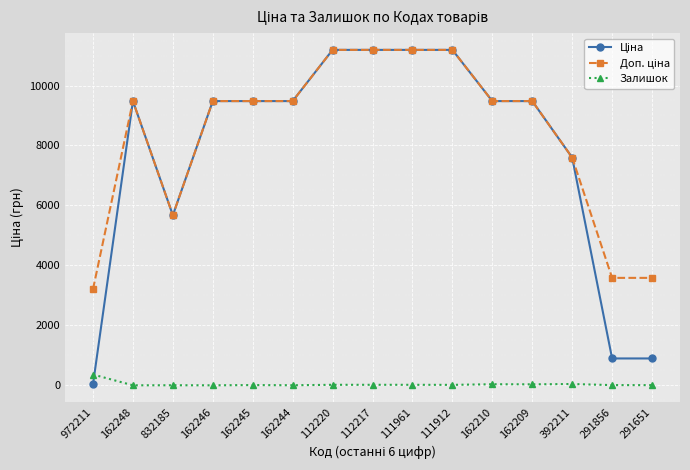

What is the greatest value displayed?

11188.2